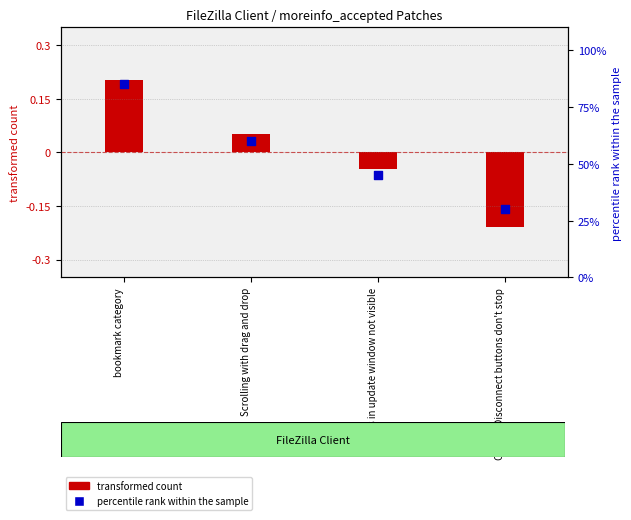

At how many categories does at least one series exceed 24?

4